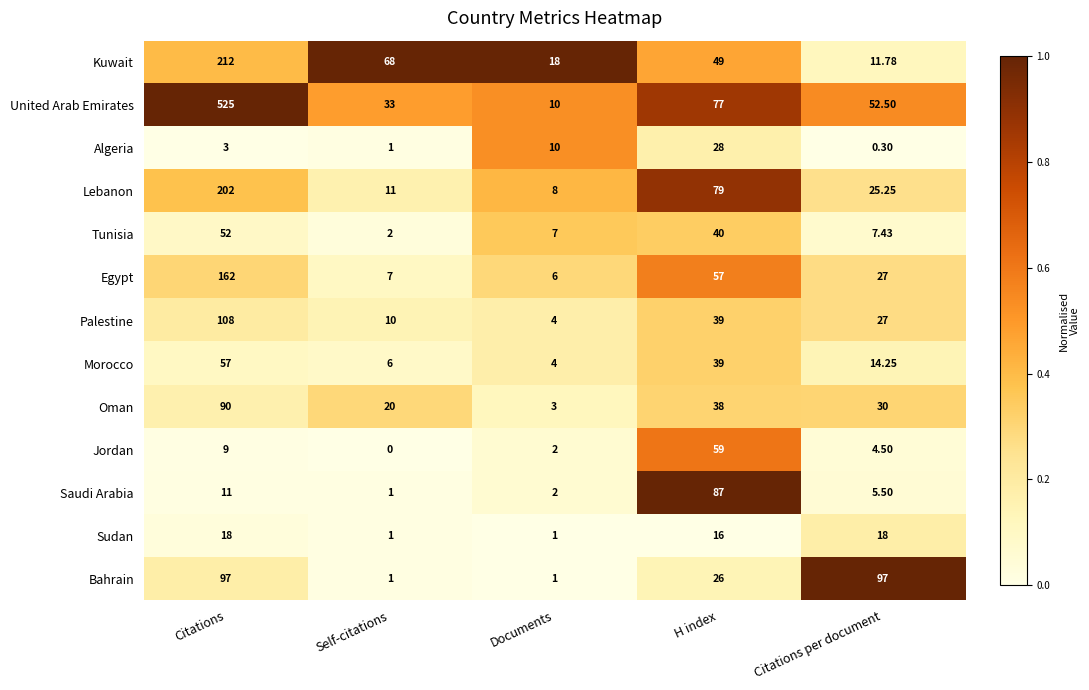

At which category is the sum across all series the highest?

Citations